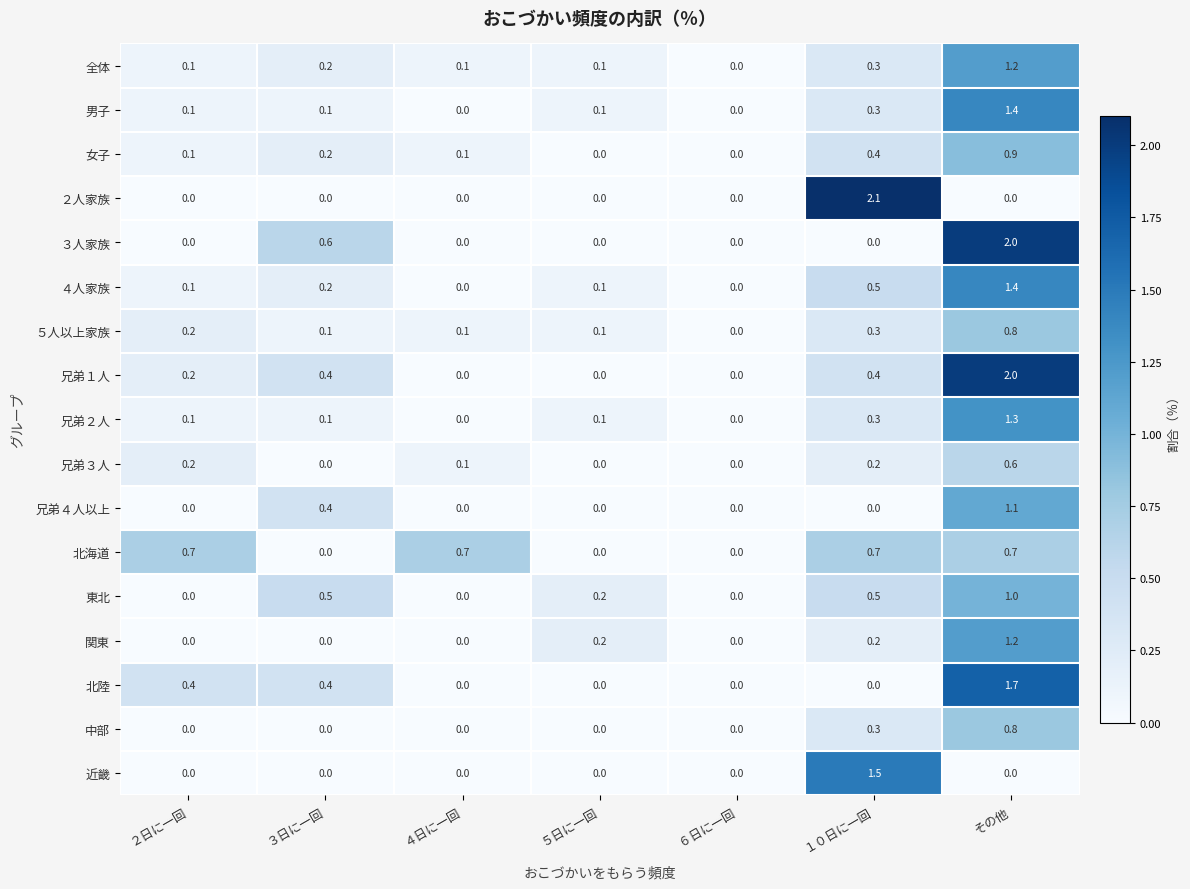

What is the maximum value shown in the chart?

2.1